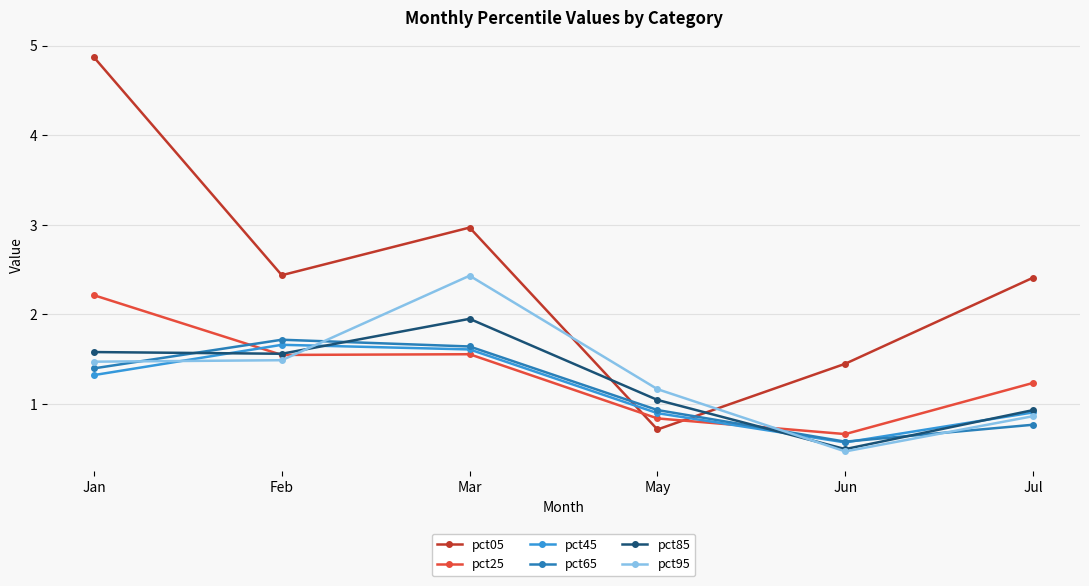

Which series has the largest total across all categories?

pct05